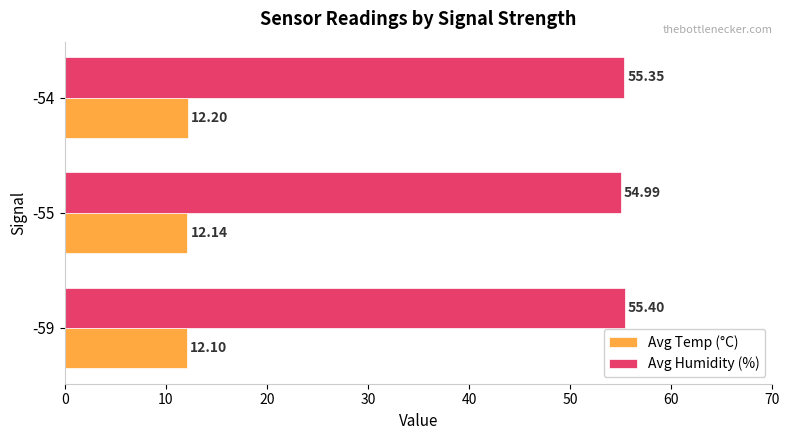

What are all the series names shown in the legend?

Avg Temp (°C), Avg Humidity (%)